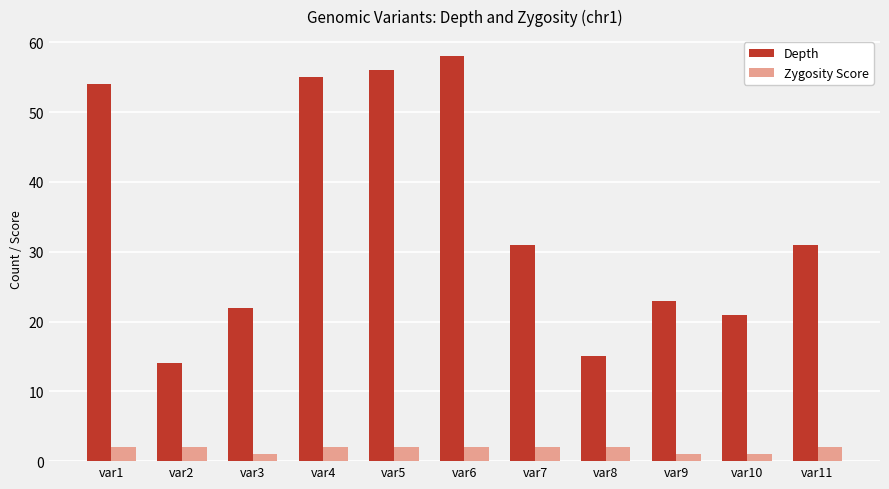

Which category has the lowest value in the Depth series?

var2